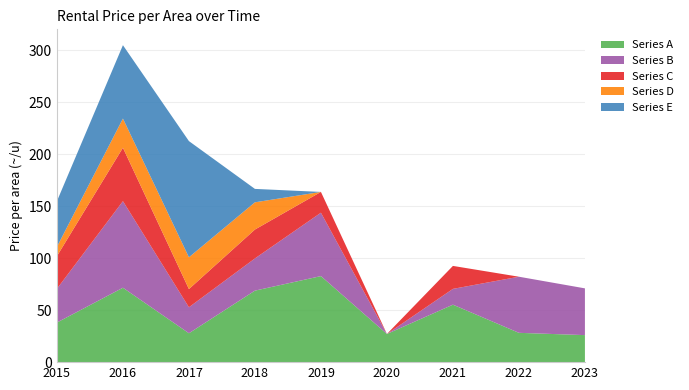

Reading right to left, transcribe all the data shown in this chart.

Series A: 26.0	28.2	55.3	27.1	82.8	68.8	27.8	71.6	38.1
Series B: 45.0	54.0	15.2	0.0	61.0	31.0	25.0	83.3	32.5
Series C: 0.0	0.0	22.1	0.0	20.0	27.8	17.5	51.4	31.4
Series D: 0.0	0.0	0.0	0.0	0.0	26.2	30.6	28.1	8.9
Series E: 0.0	0.0	0.0	0.0	0.0	12.9	111.8	70.6	44.0